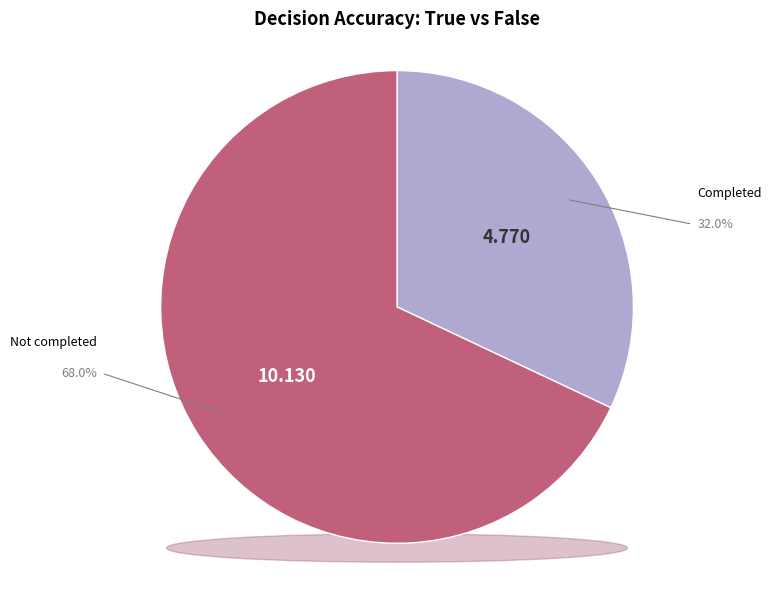

To the nearest percent, what is the difference between the True and False slice percentages?

36%